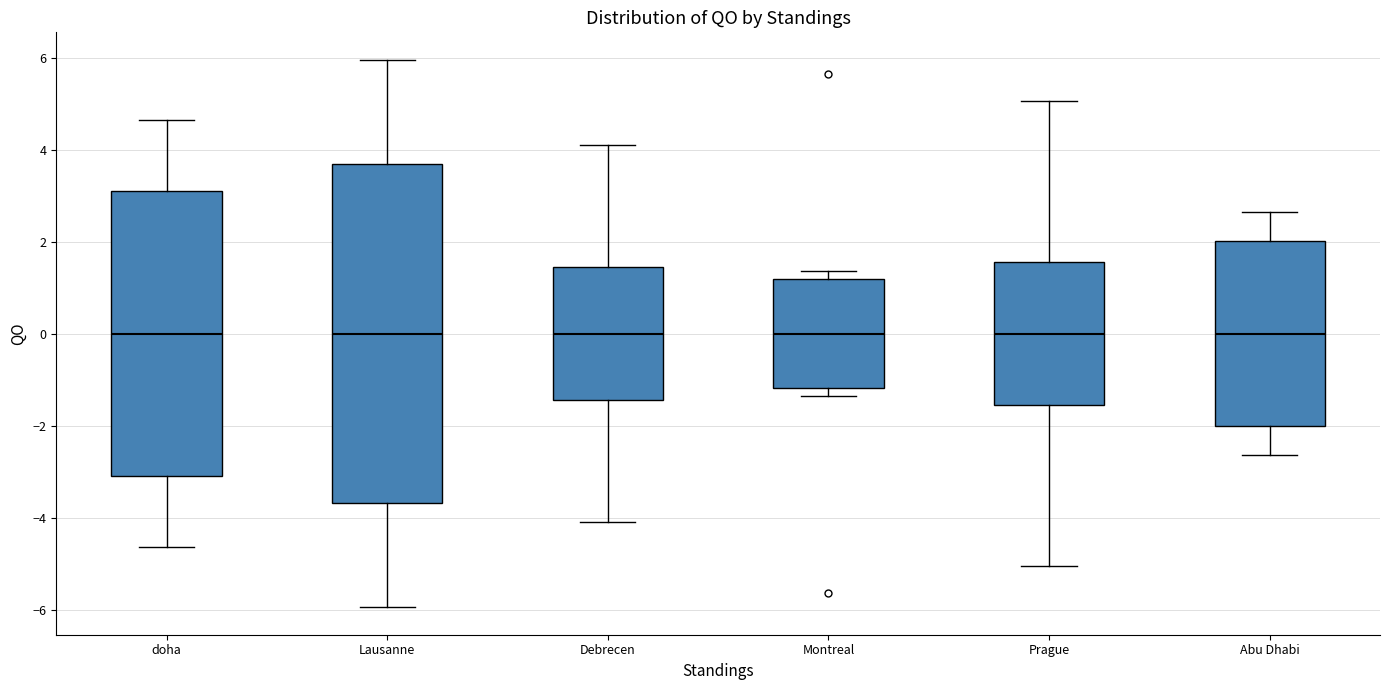

Where does the median line of the box for Lausanne sit on the y-axis? The values are not printed on the chart, so give them approximately, as read against the axis.

0.0